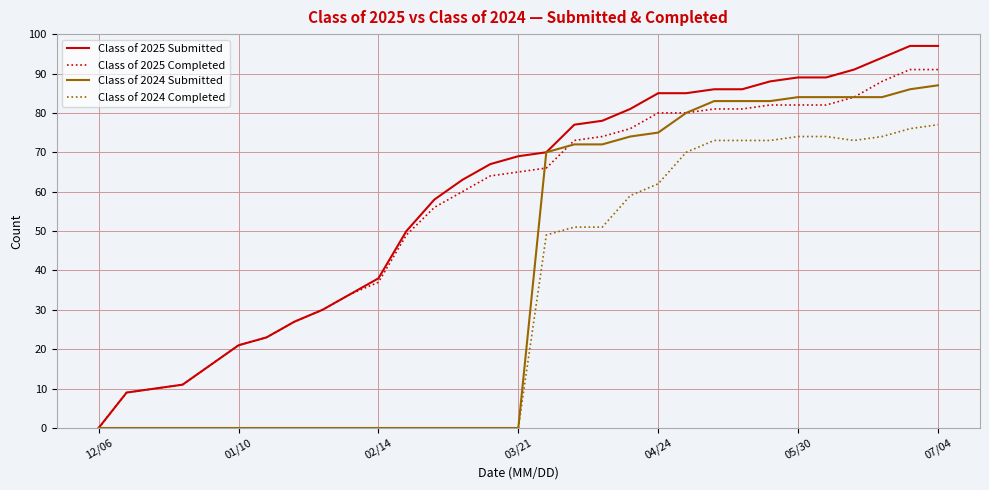

What is the maximum value shown in the chart?

97